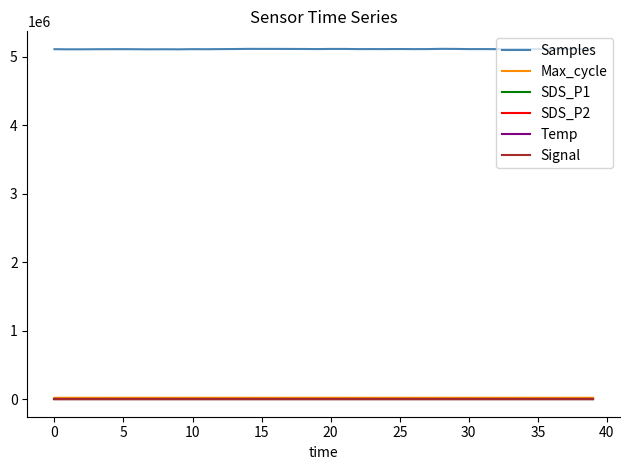

What is the difference between the maximum and minimum values in the Temp series?

0.4